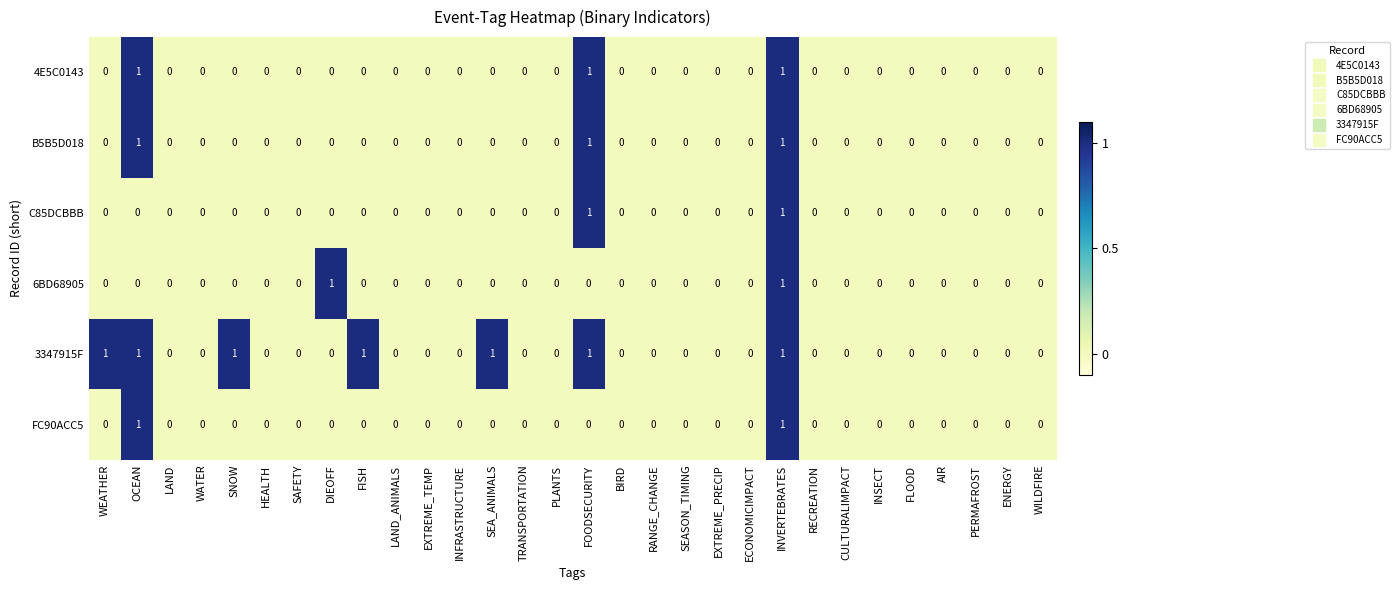

At which category is the sum across all series the highest?

INVERTEBRATES